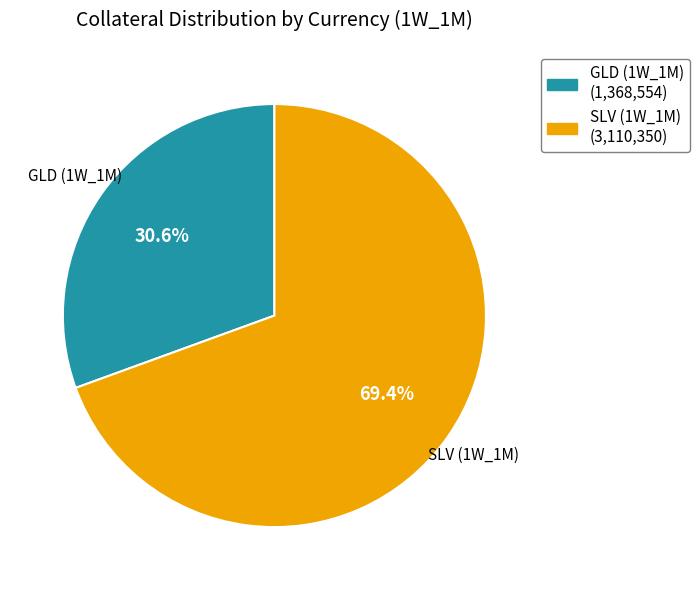

To the nearest percent, what is the average slice percentage?

50%